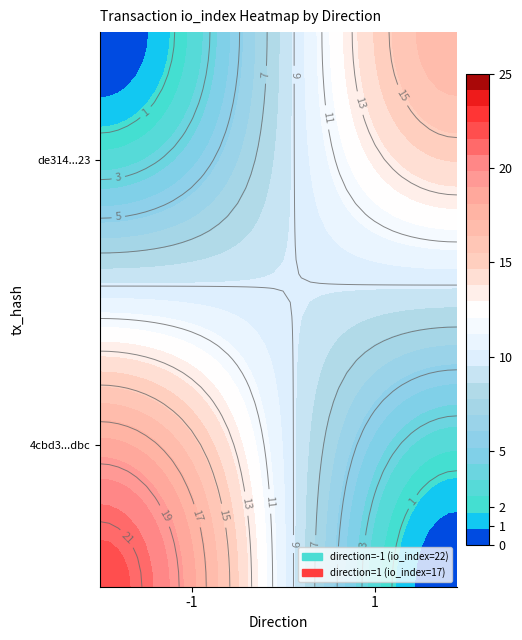

What is the total value across all series at io_index?

39